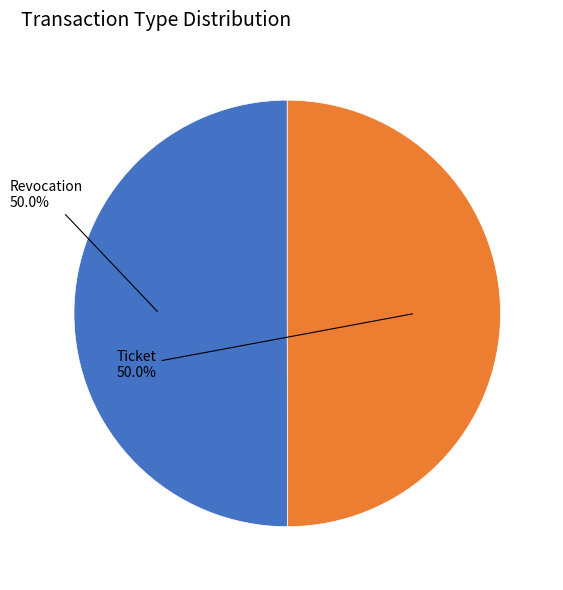

True or false: Revocation accounts for 41% of the total.

False